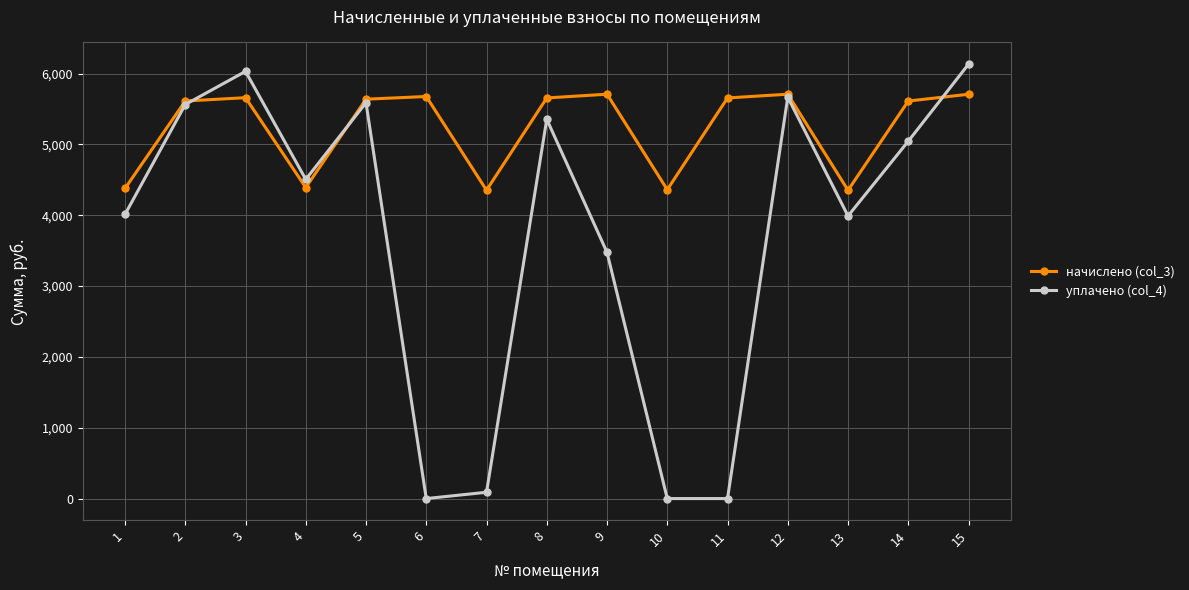

At 3, list the series in order from smallest to largest.

начислено (col_3), уплачено (col_4)